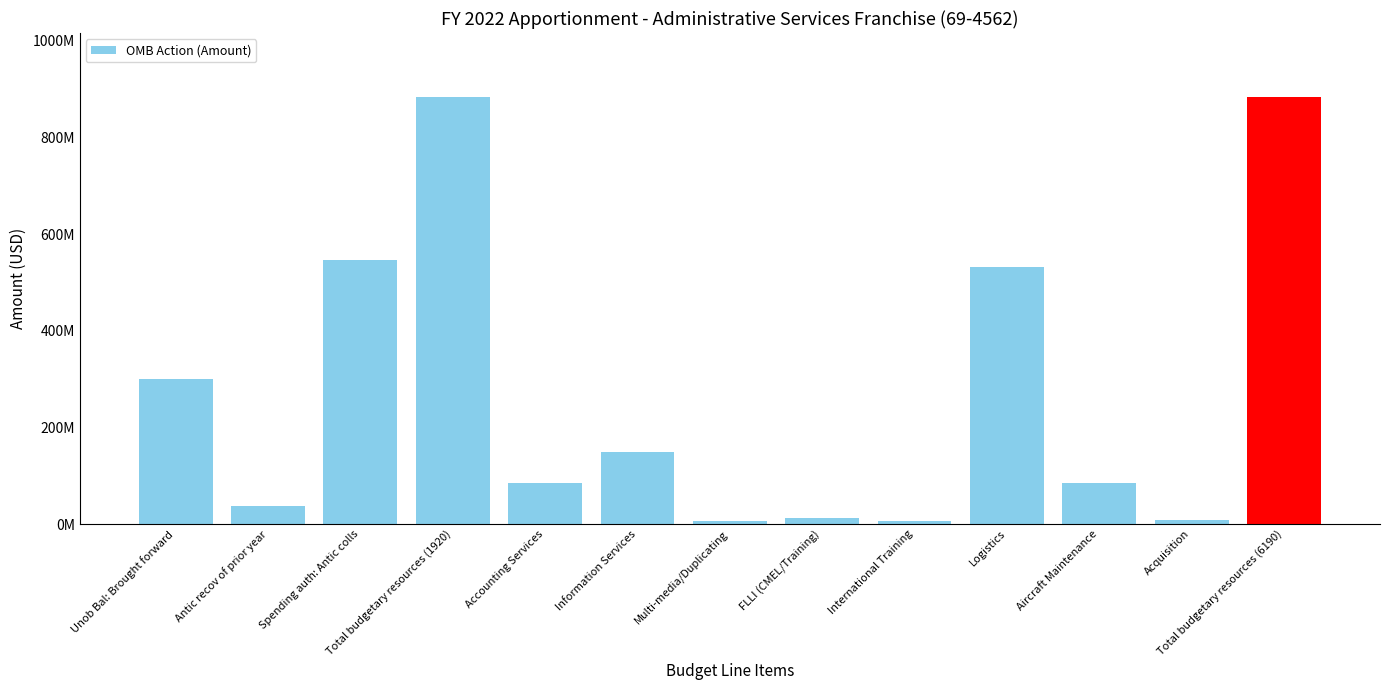

Are the bars horizontal?

No